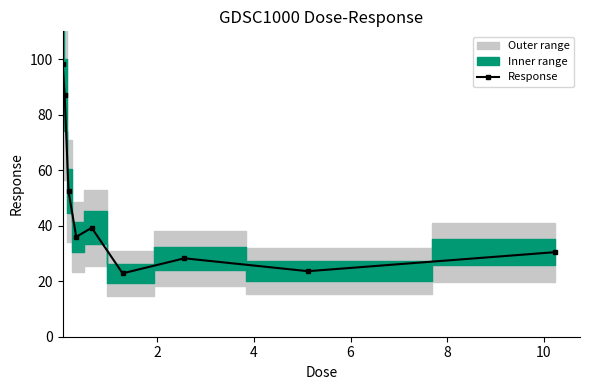

How many interior local peaks does the Response series have?

2